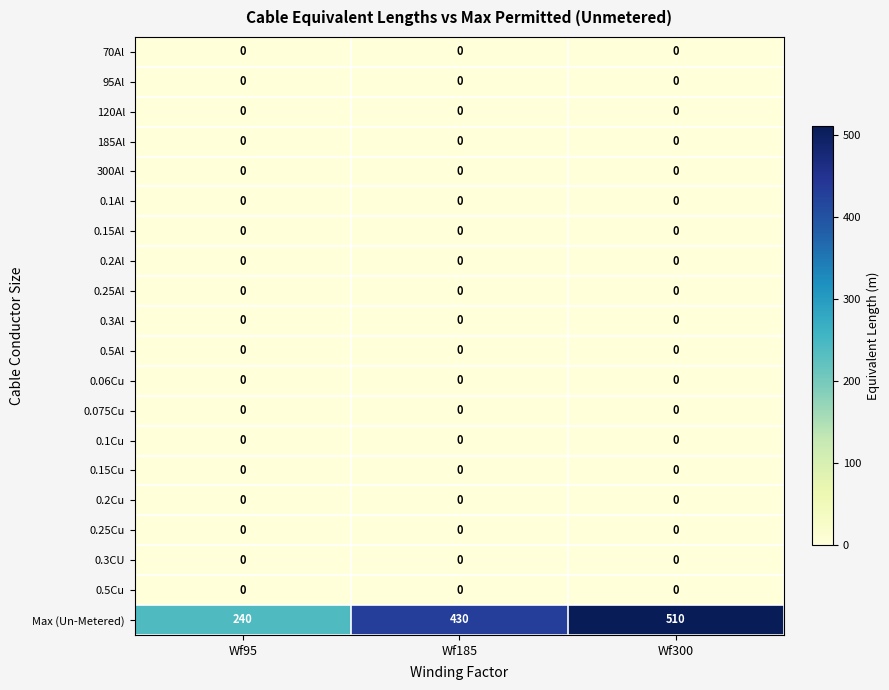

True or false: 70Al has a value of 0 at Wf300.

True